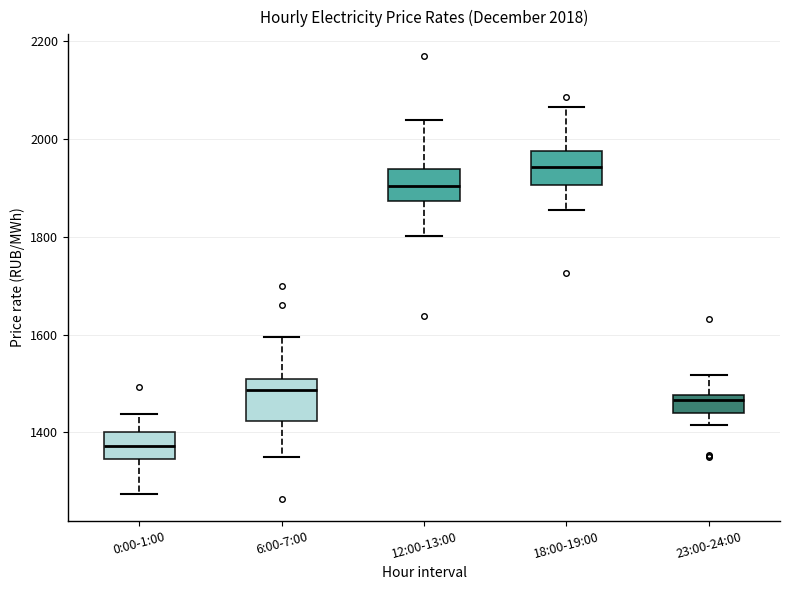

Which box has the lowest median line?

0:00-1:00